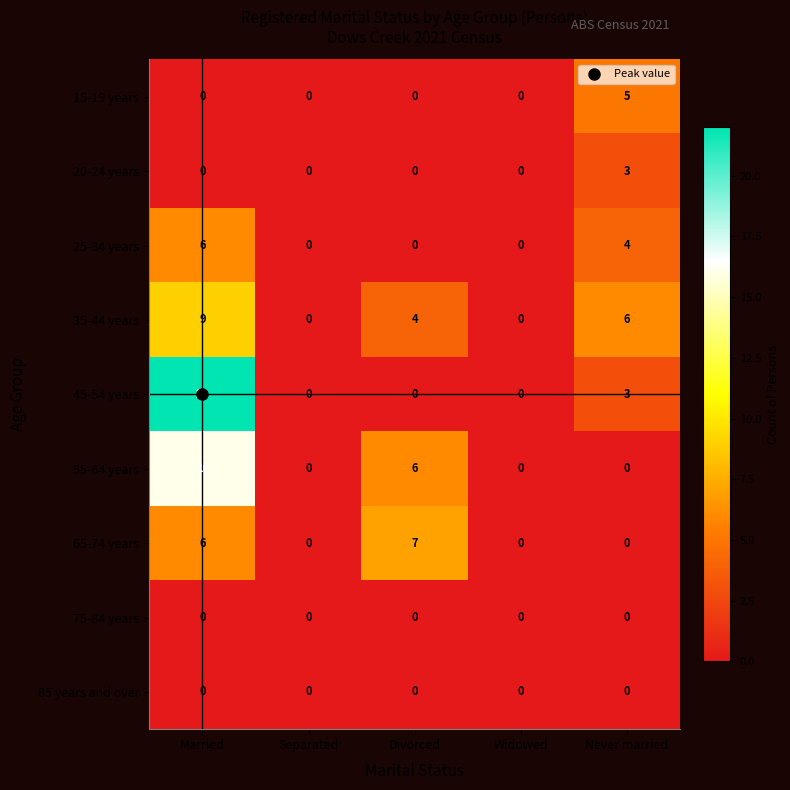

Which series changed the most between Divorced and Widowed?

65-74 years